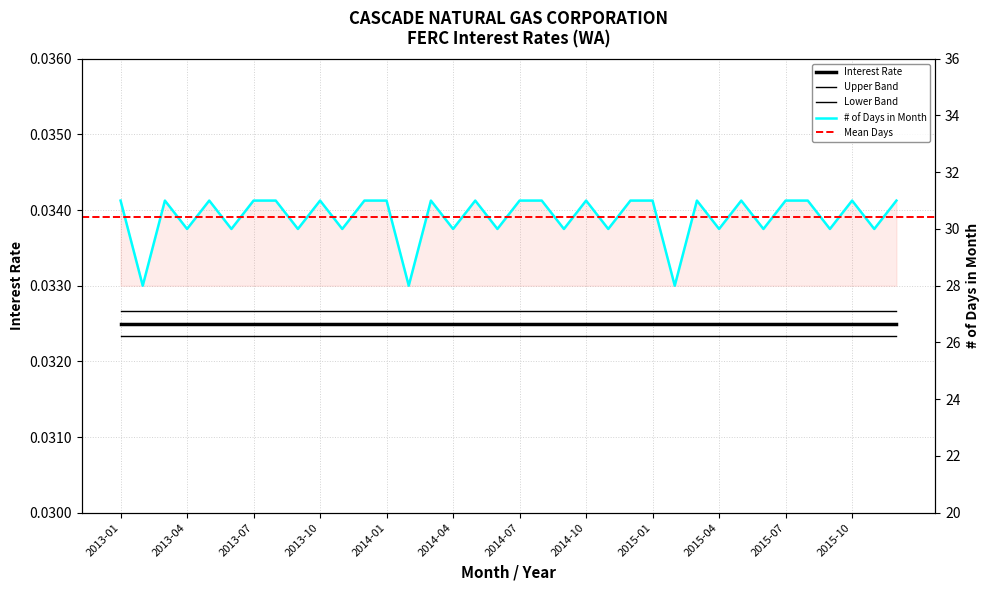

Rank the categories by value from highest to lowest.

2013-01, 2013-03, 2013-05, 2013-07, 2013-08, 2013-10, 2013-12, 2014-01, 2014-03, 2014-05, 2014-07, 2014-08, 2014-10, 2014-12, 2015-01, 2015-03, 2015-05, 2015-07, 2015-08, 2015-10, 2015-12, 2013-04, 2013-06, 2013-09, 2013-11, 2014-04, 2014-06, 2014-09, 2014-11, 2015-04, 2015-06, 2015-09, 2015-11, 2013-02, 2014-02, 2015-02